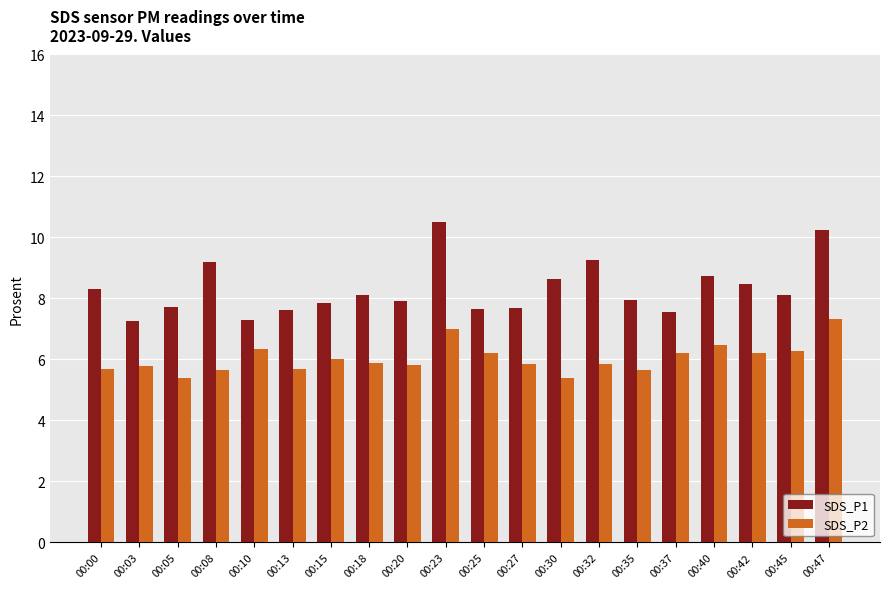

List the series in order of their overall mean, highest first.

SDS_P1, SDS_P2